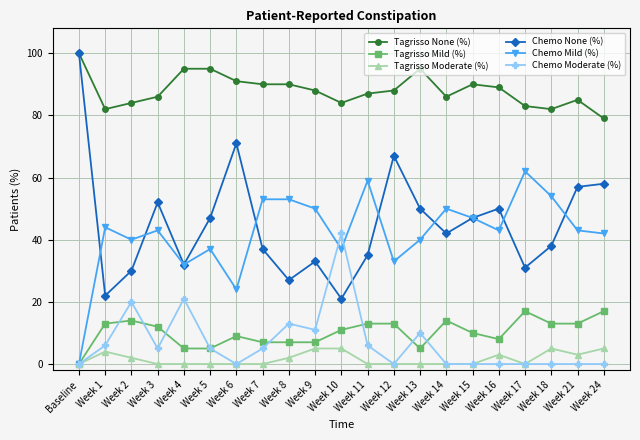

Is the value of Tagrisso Mild (%) at Week 6 greater than the value of Tagrisso Moderate (%) at Week 13?

Yes